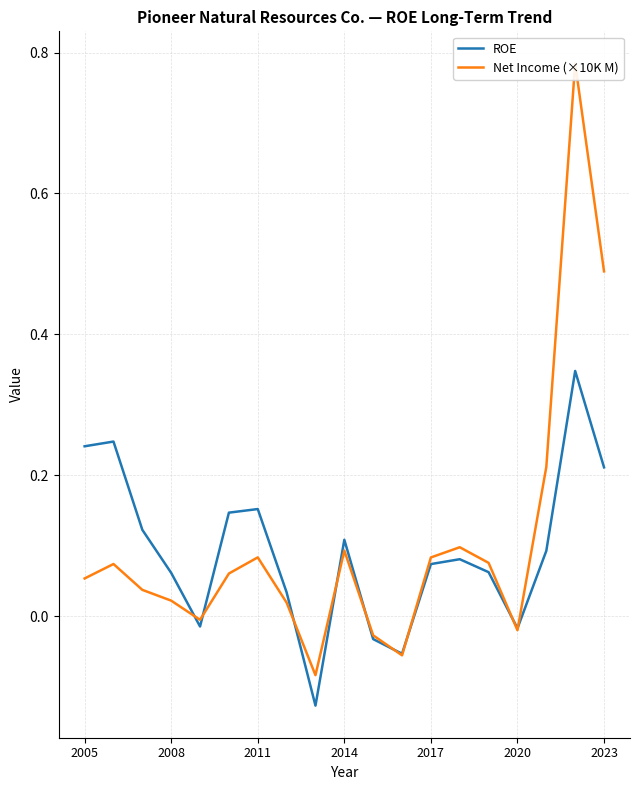

List the series in order of their overall mean, lowest first.

ROE, Net Income (×10K M)